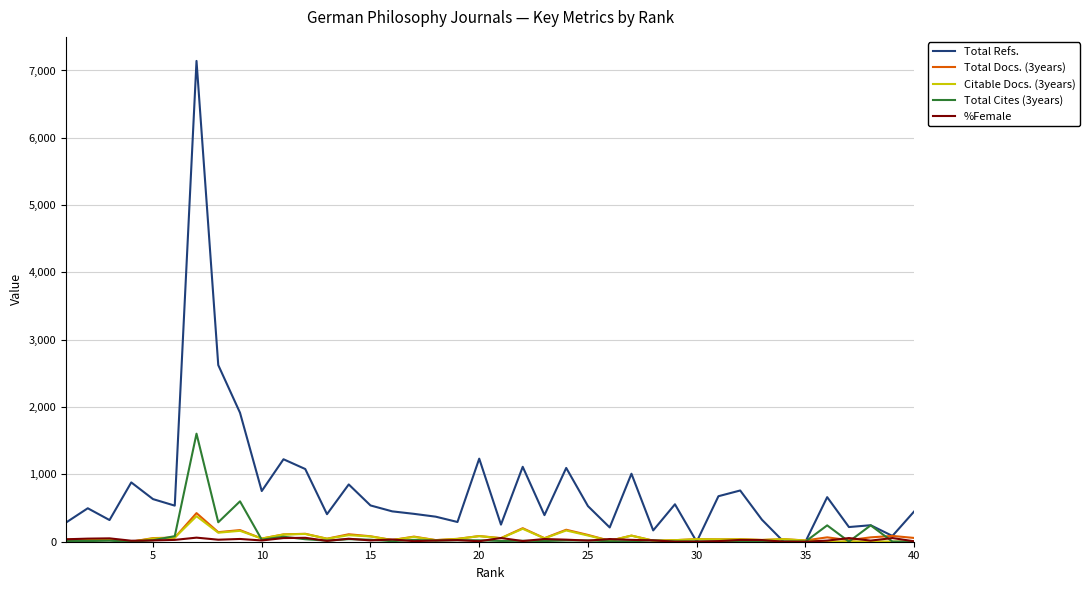

Which series has the largest range (max minus min)?

Total Refs.